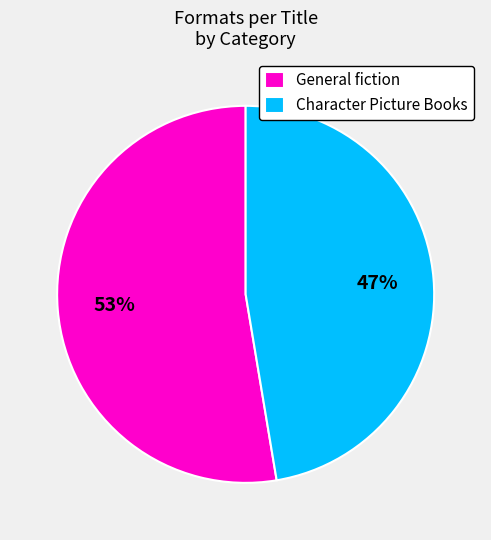

Which slice is the largest?

General fiction